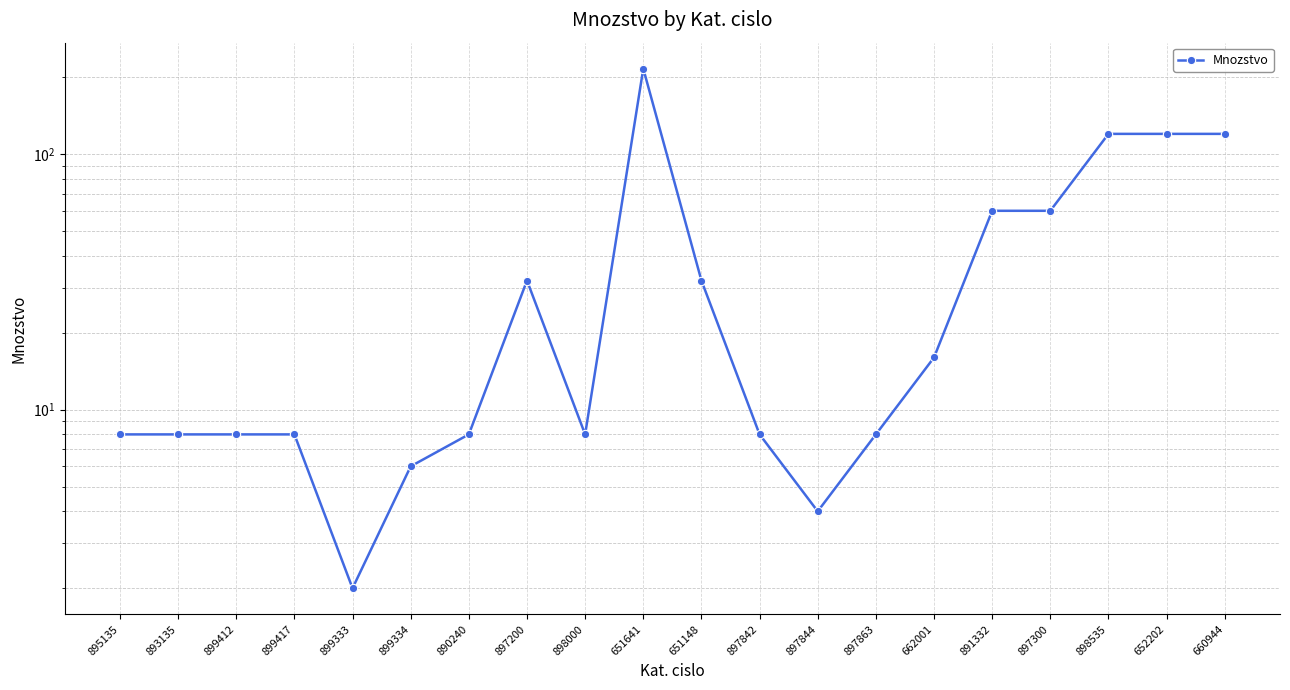

What is the change in value from 895135 to 662001?

+8